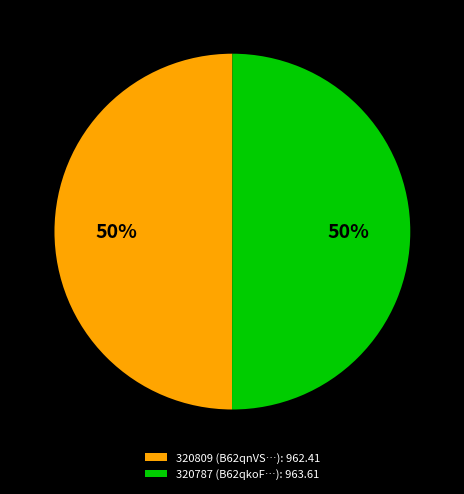

What percentage is the 320787 slice, to the nearest percent?

50%